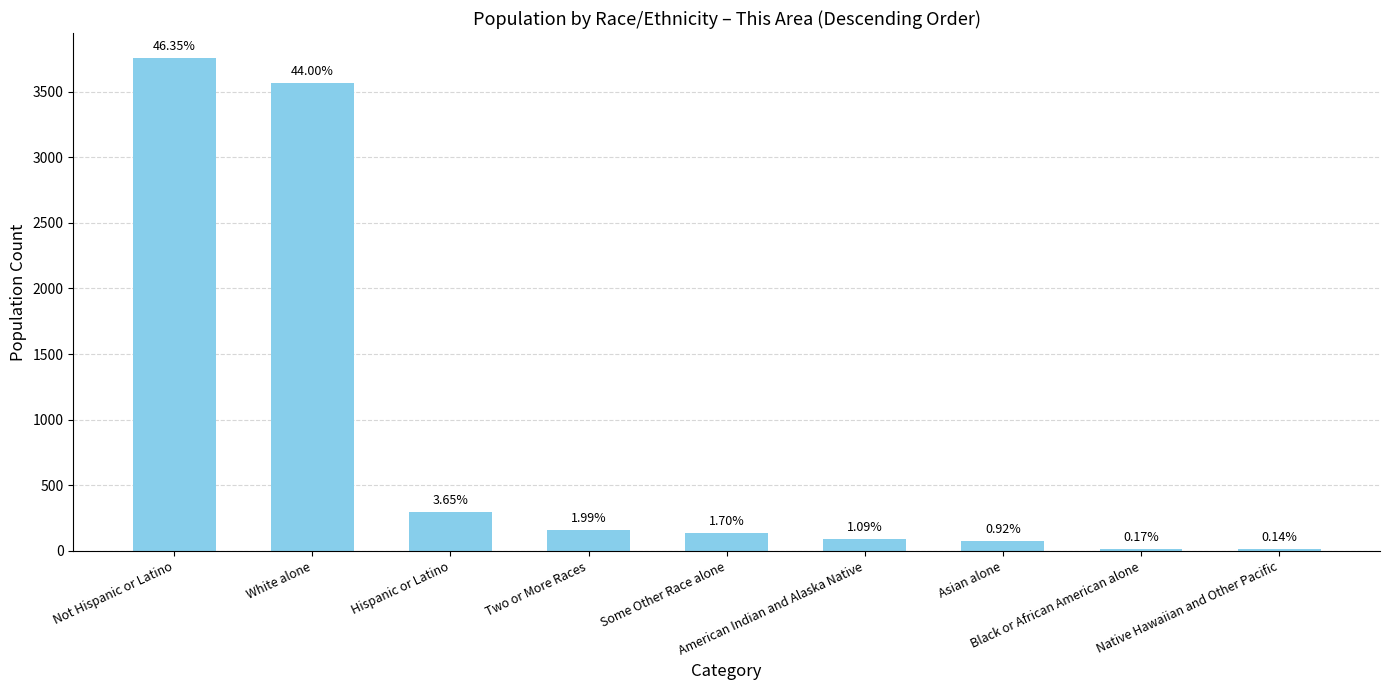

Count the number of categories in the chart.

9